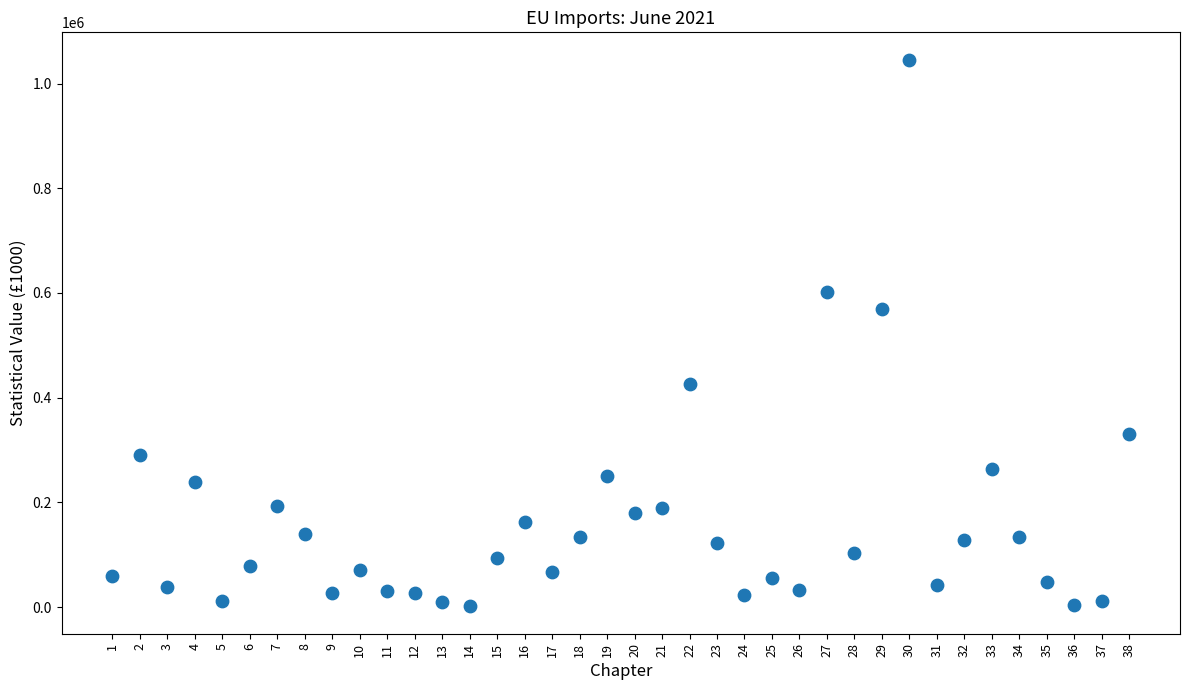

What is the range of Y values (max minus min)?

1044354